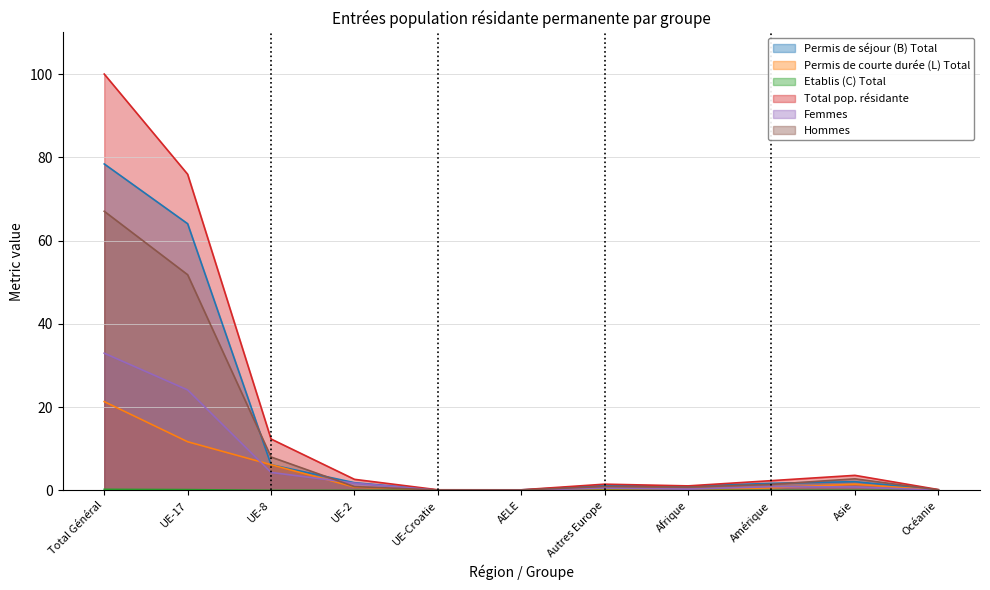

What is the average value of the Permis de séjour (B) Total series?

14.3